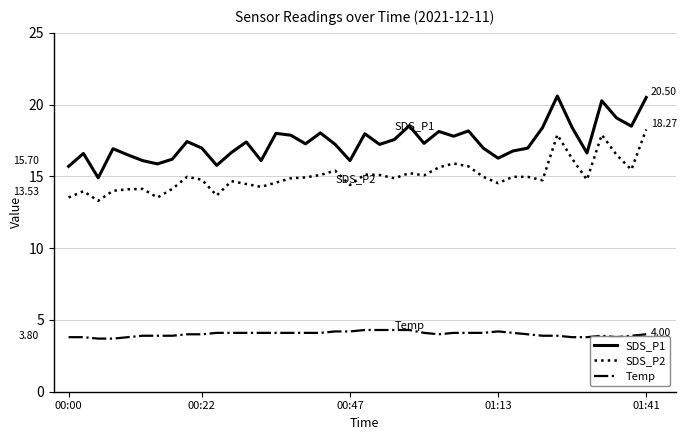

Which series has the largest range (max minus min)?

SDS_P1